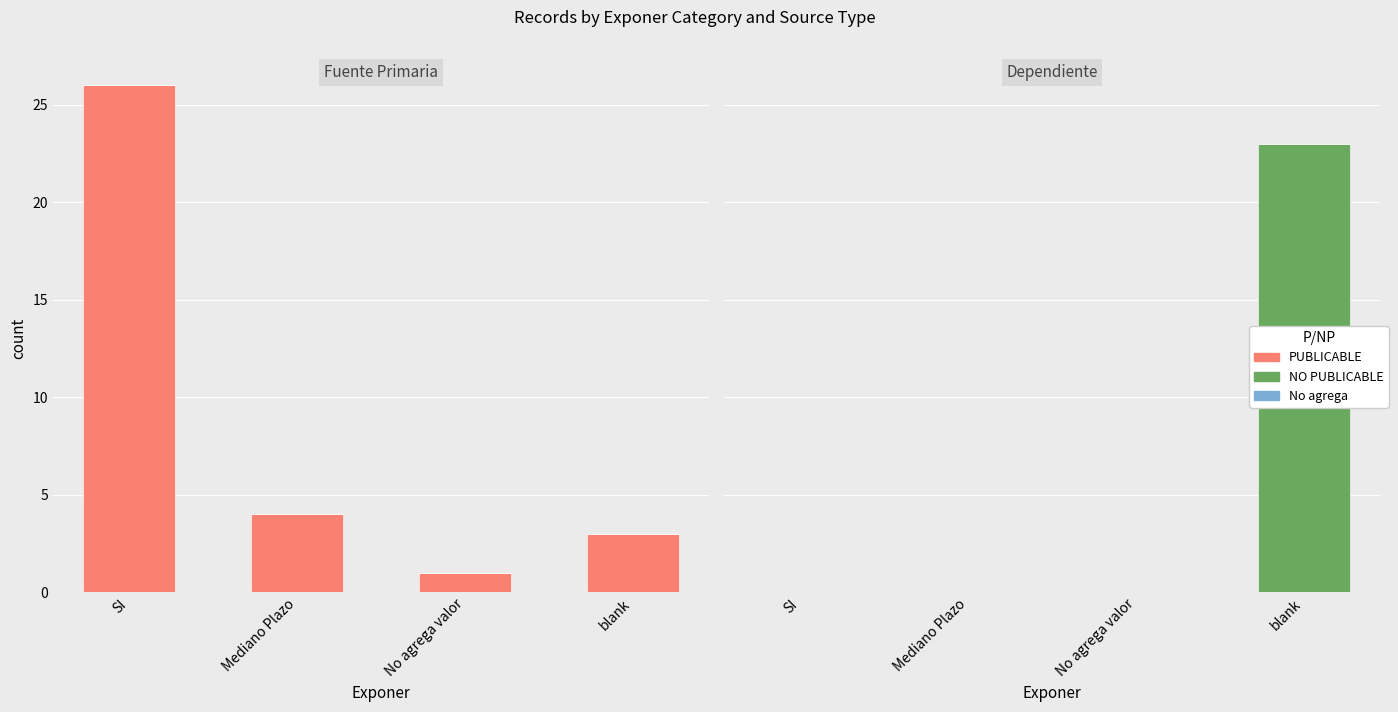

Which has a higher value, SI or blank?

SI